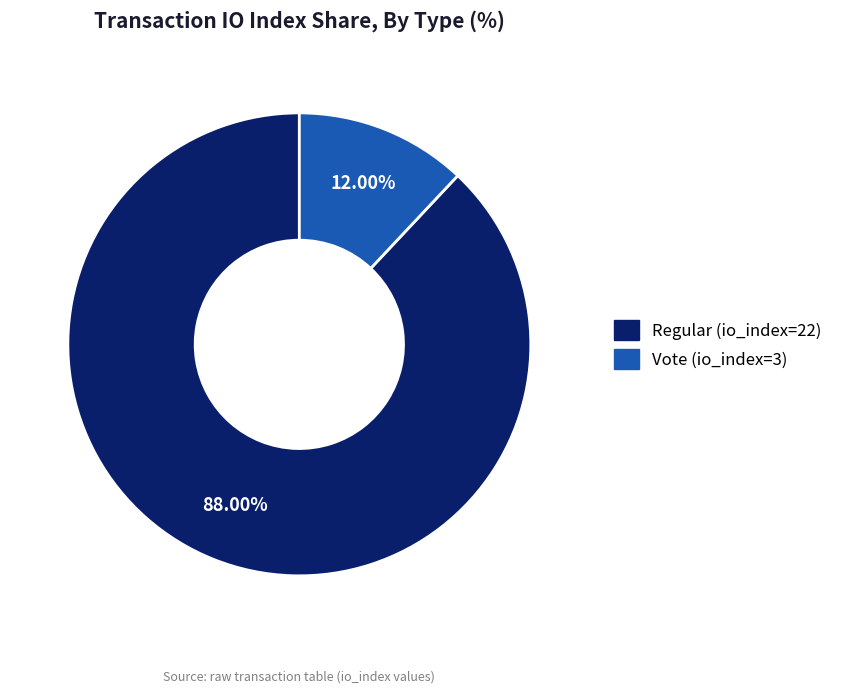

Which category has the smallest portion of the pie?

Vote (io_index=3)